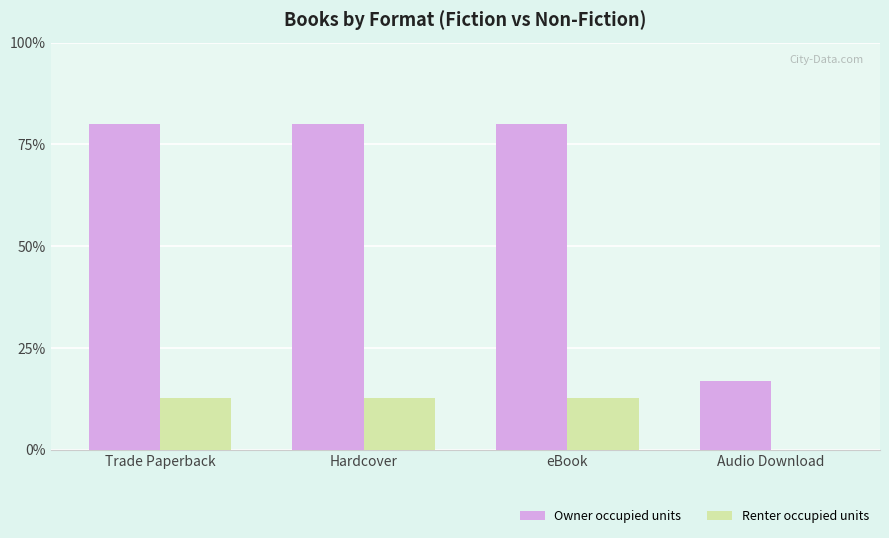

What are all the series names shown in the legend?

Owner occupied units, Renter occupied units